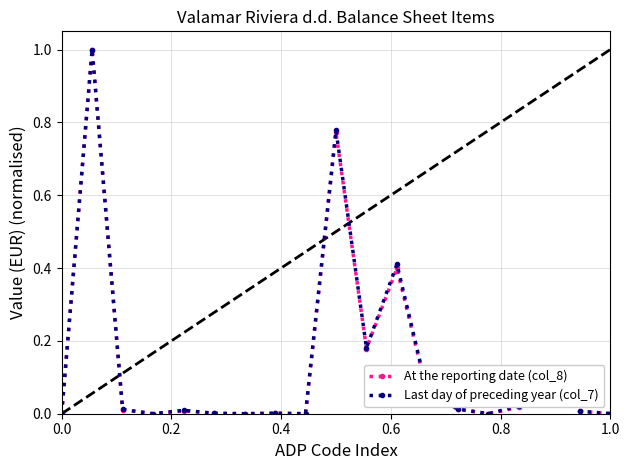

How many categories are shown in the chart?

19